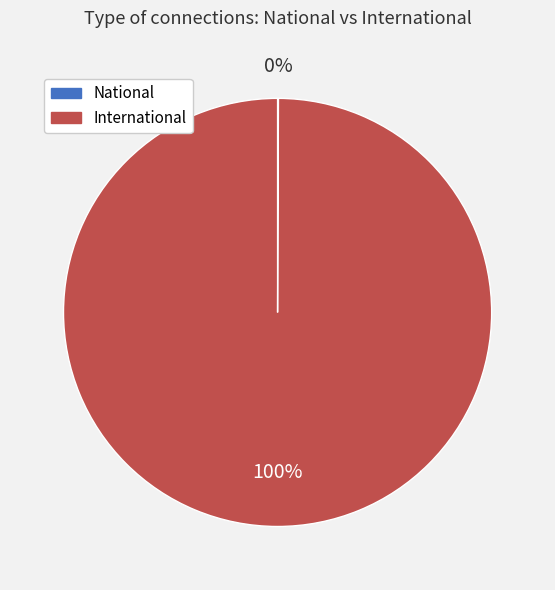

True or false: International accounts for 93% of the total.

False